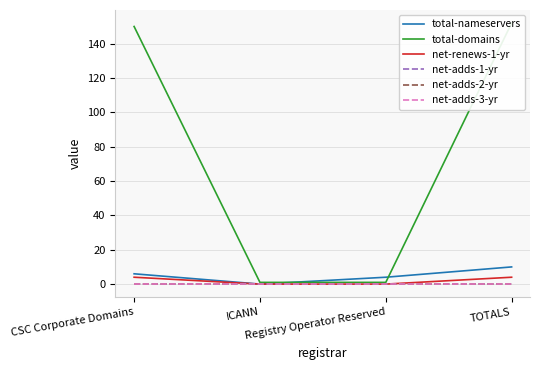

Rank the series at CSC Corporate Domains from lowest to highest value.

net-adds-1-yr, net-adds-2-yr, net-adds-3-yr, net-renews-1-yr, total-nameservers, total-domains